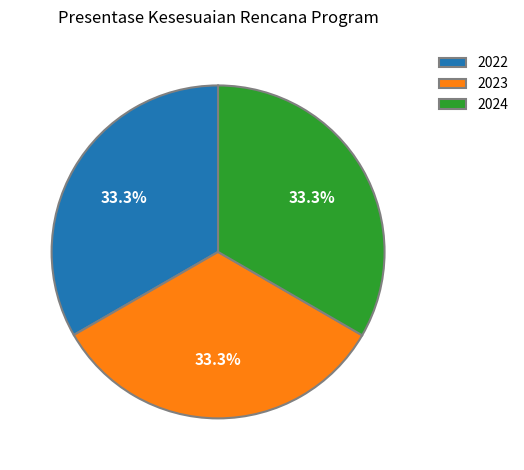

To the nearest percent, what is the combined percentage of 2023 and 2022?

67%